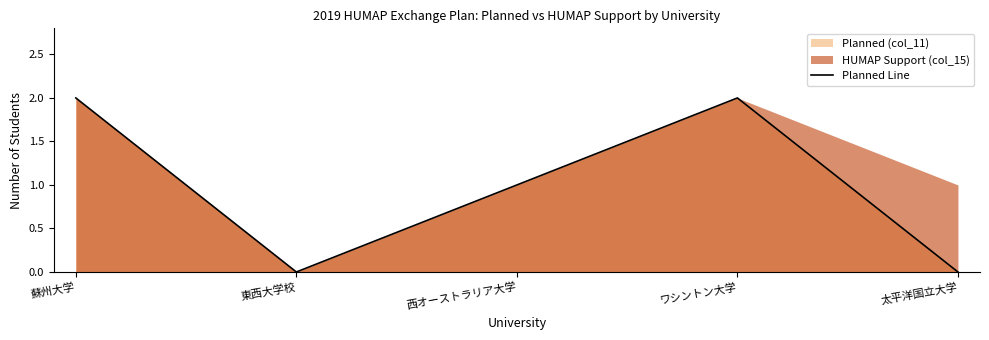

True or false: the data has more than 0 interior local peaks.

True